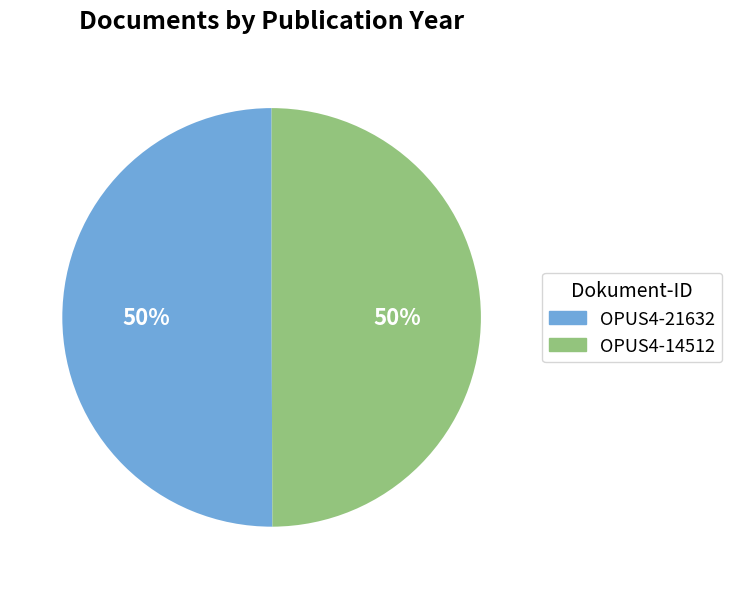

To the nearest percent, what is the average slice percentage?

50%